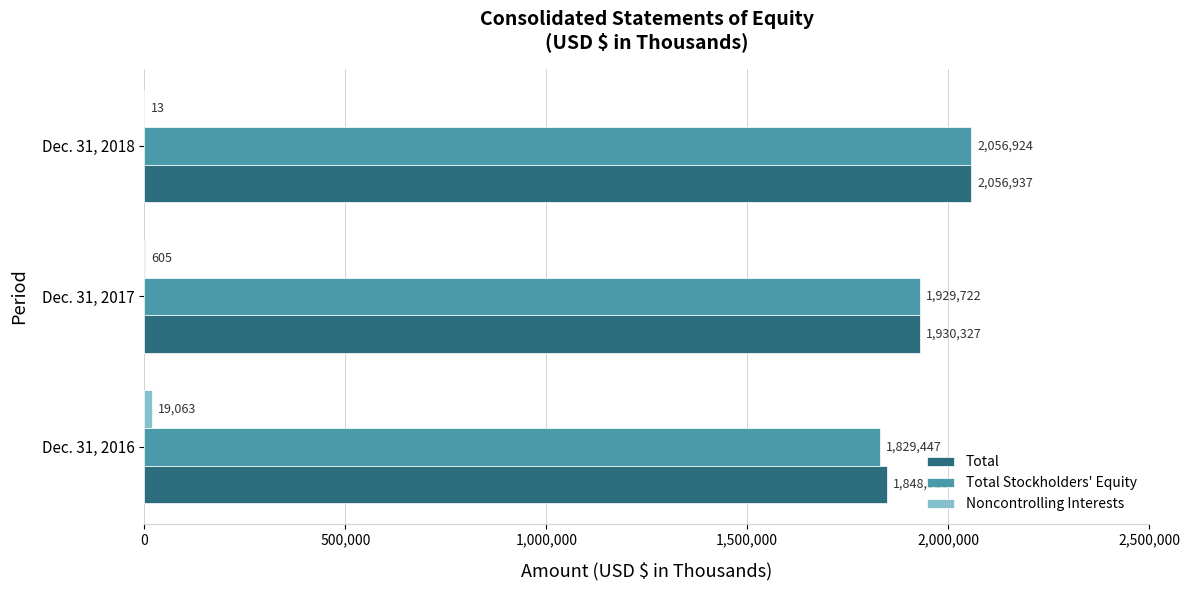

How many distinct data groups are displayed?

3